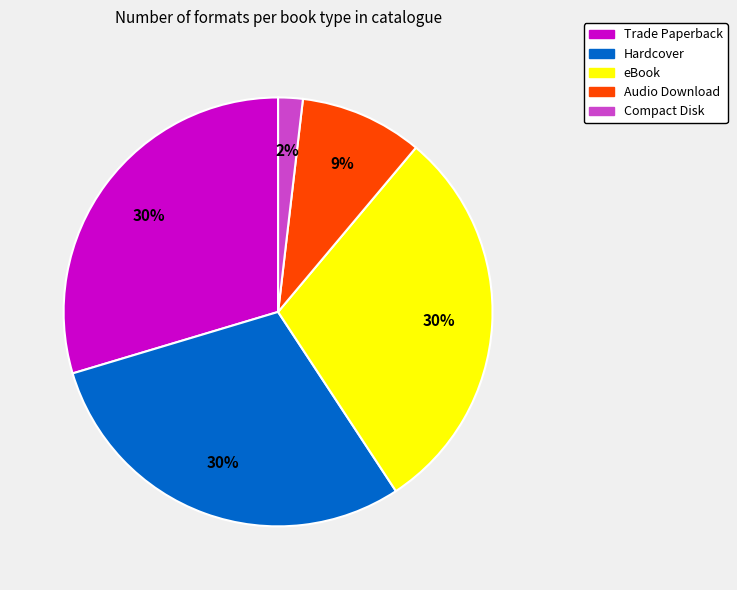

Which slice is the smallest?

Compact Disk